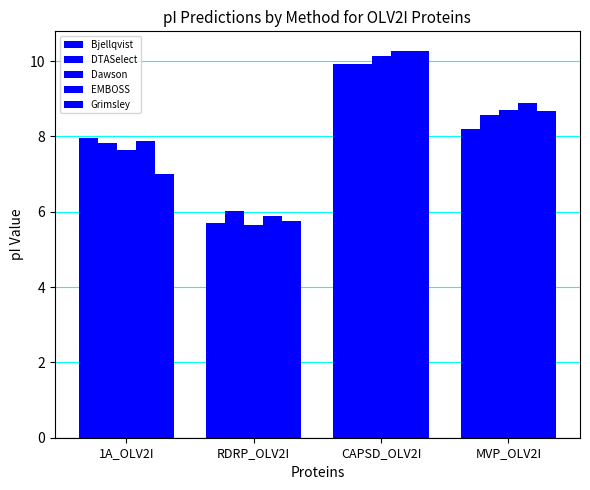

Rank the series by their maximum value, from highest to lowest.

EMBOSS, Grimsley, Dawson, Bjellqvist, DTASelect